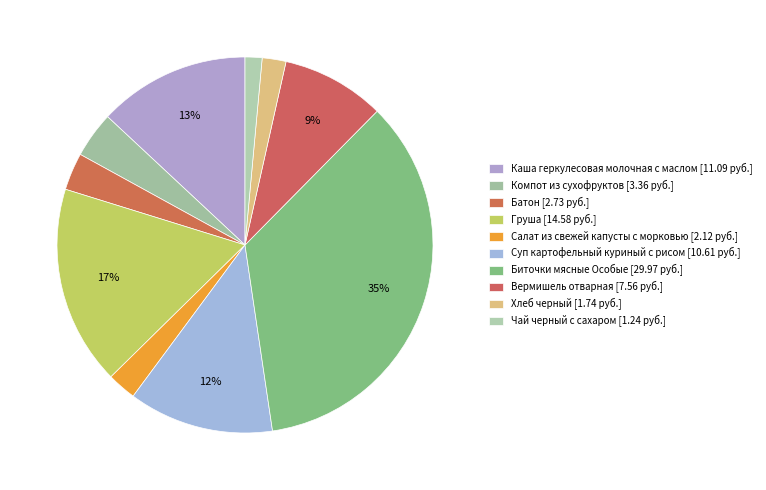

How many slices are in this pie chart?

10